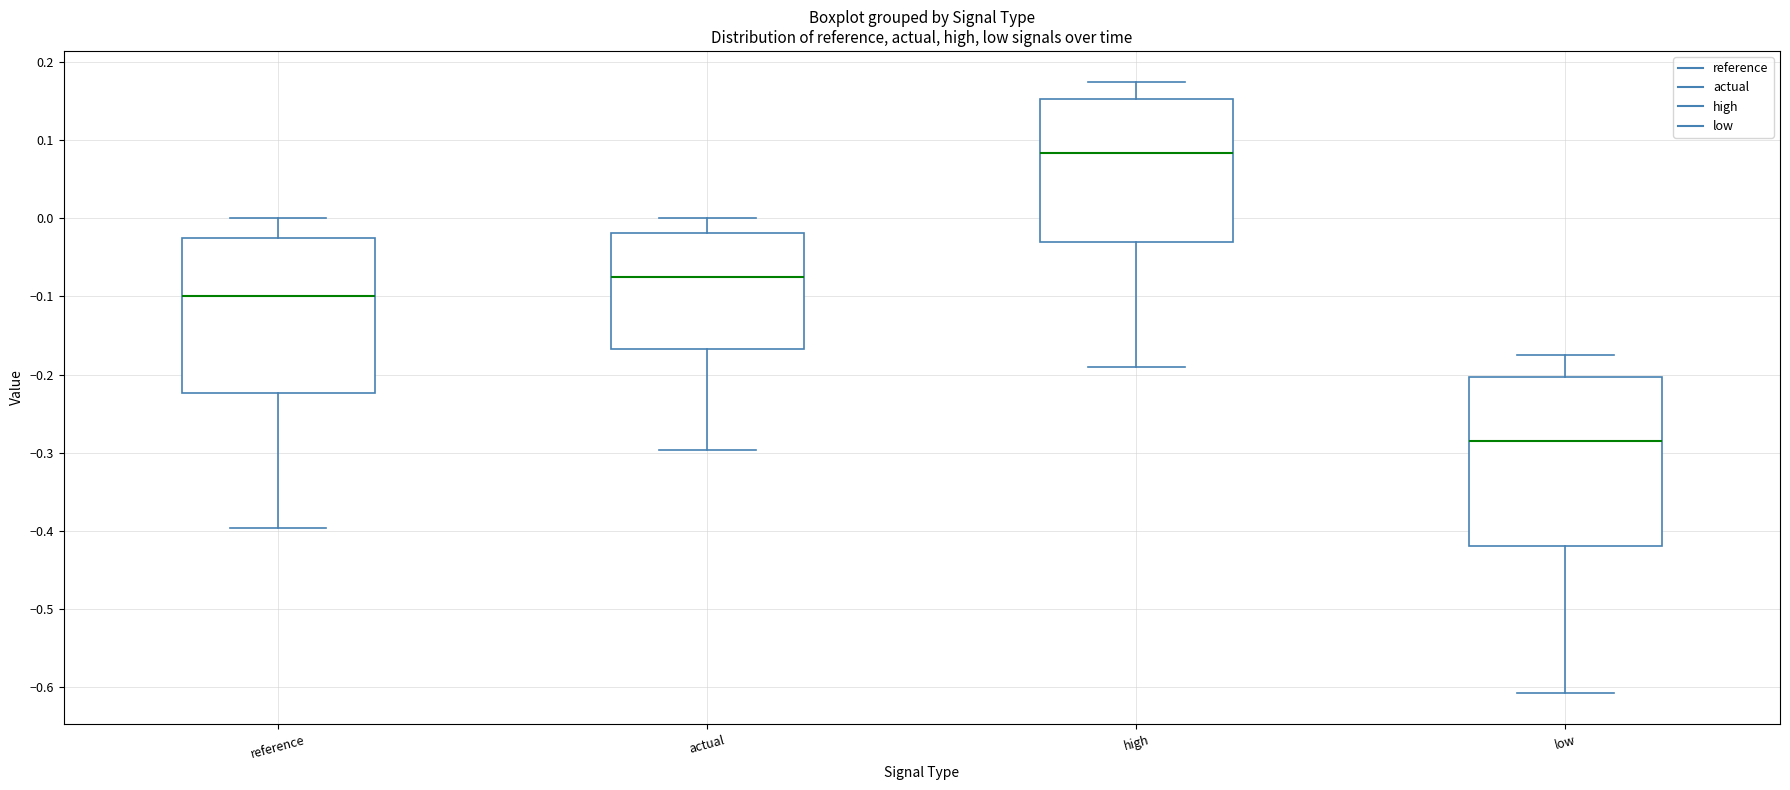

Which box has the highest median line?

high